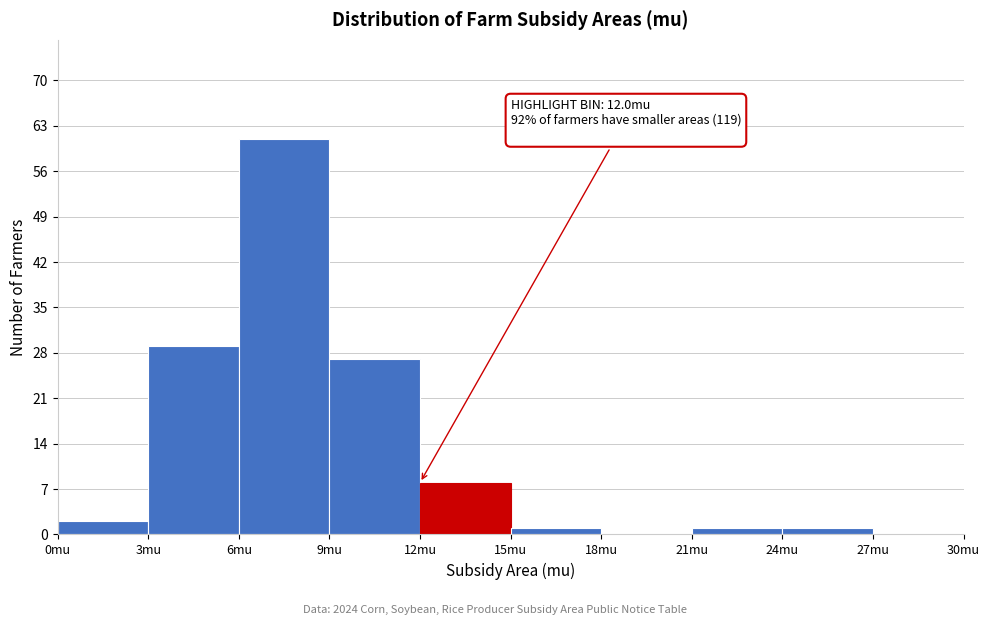

Over which range of the x-axis is the bar tallest?

6 to 9